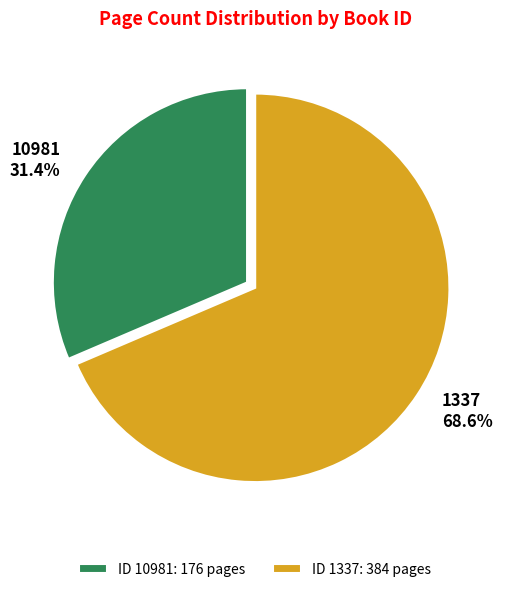

Which slice is the smallest?

10981